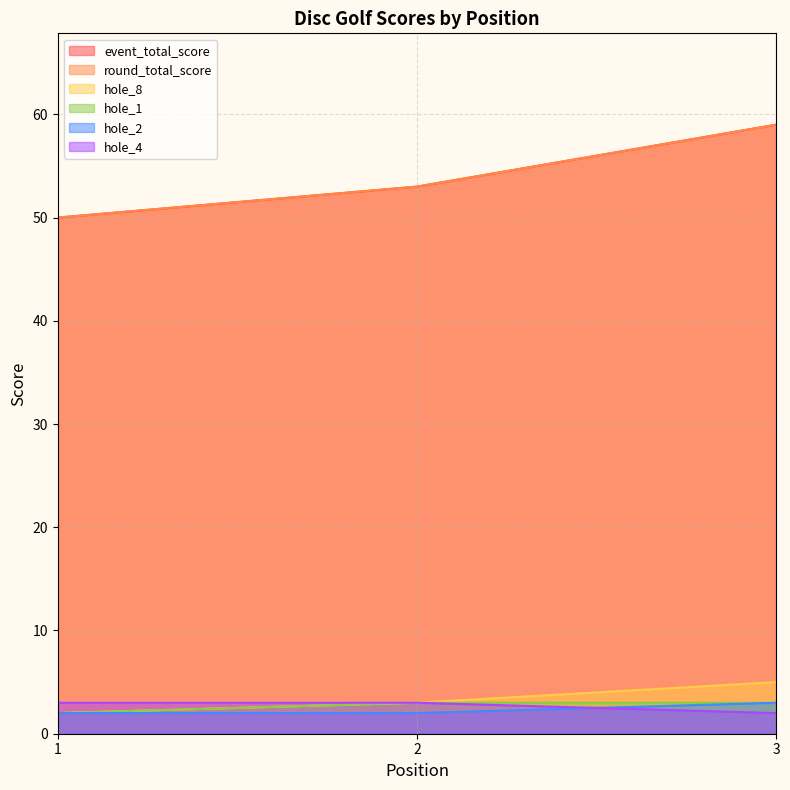

What is the value of the hole_2 point at the 1st from the left?

2